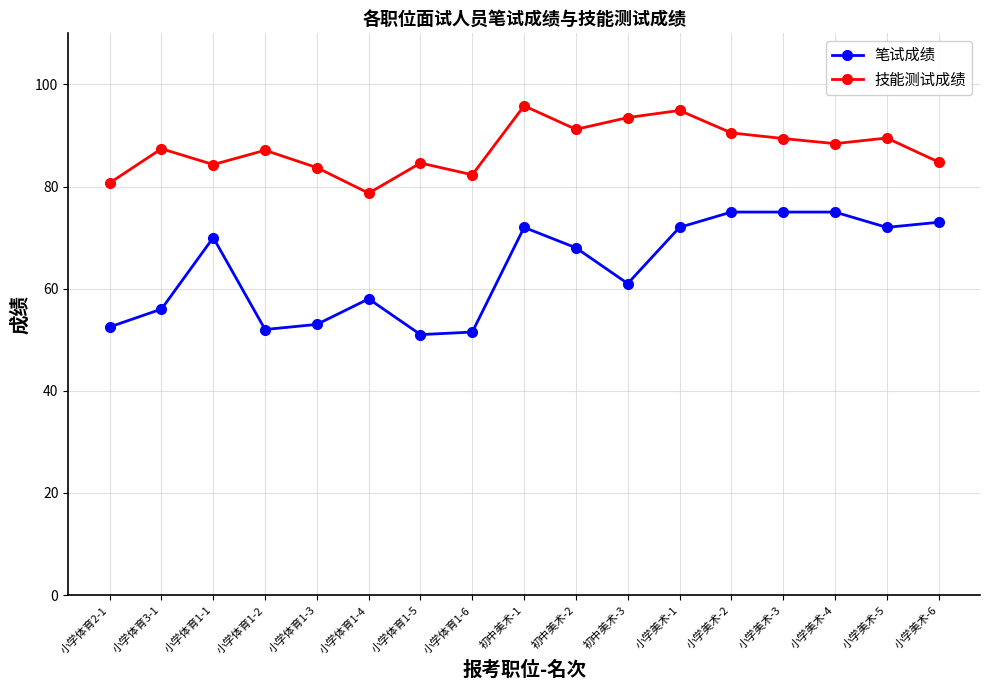

Between 小学体育2-1 and 小学美术-2, which series saw the biggest shift?

笔试成绩